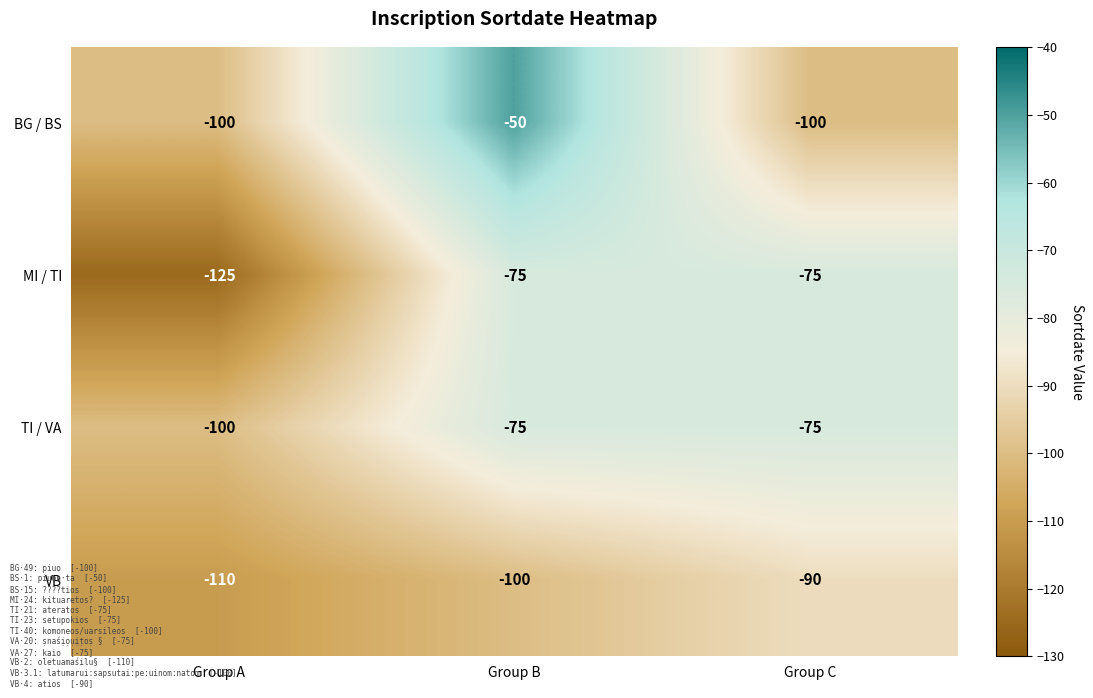

How many VB values are between -110 and -90?

3